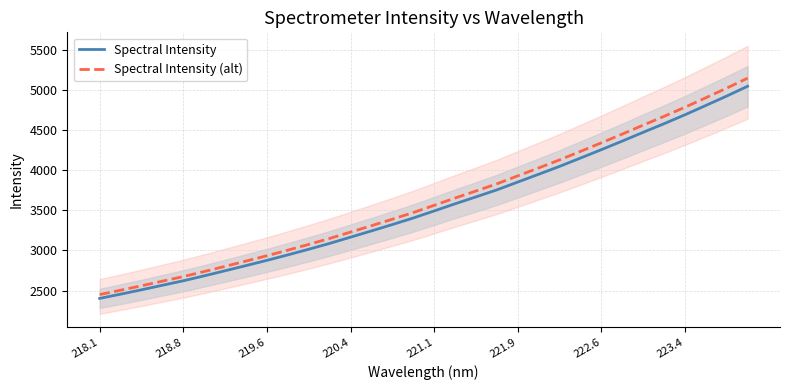

Is it true that Spectral Intensity equals 4263.3 at 218.1?

False